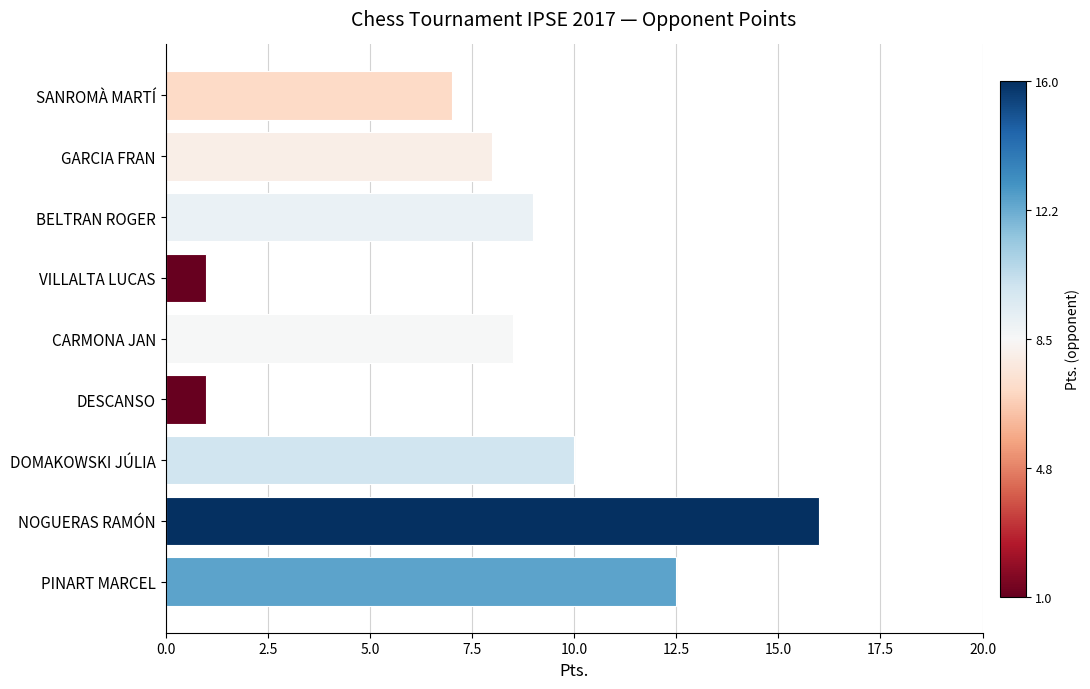

True or false: the data shows 5.0 at CARMONA JAN.

False